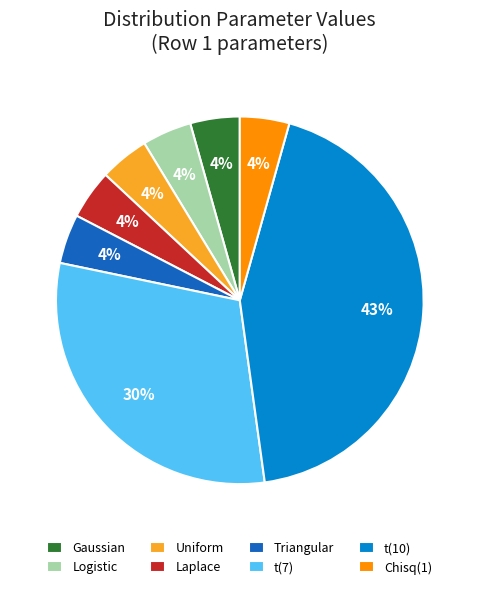

Does any single category account for the majority?

No